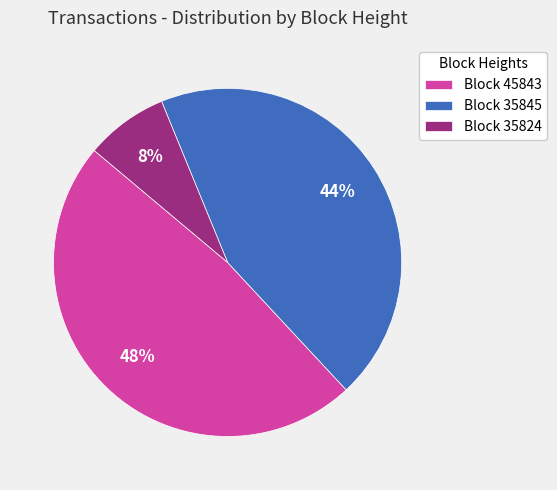

Between Block 45843 and Block 35824, which is larger?

Block 45843